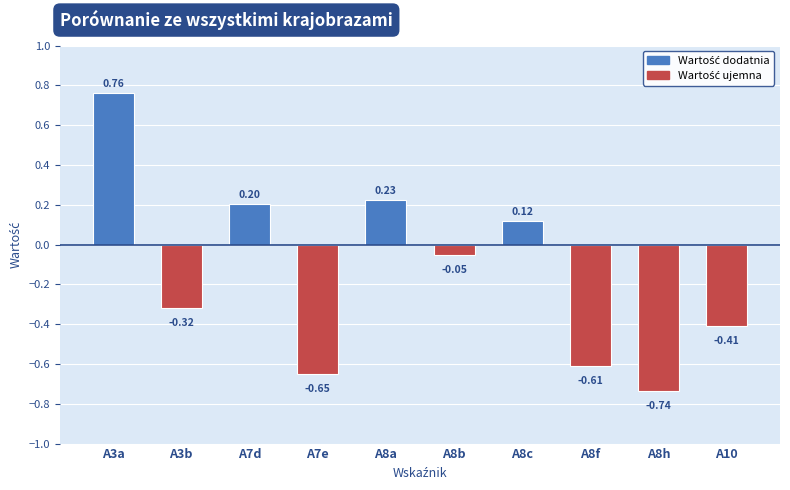

Rank the categories by value from lowest to highest.

A8h, A7e, A8f, A10, A3b, A8b, A8c, A7d, A8a, A3a